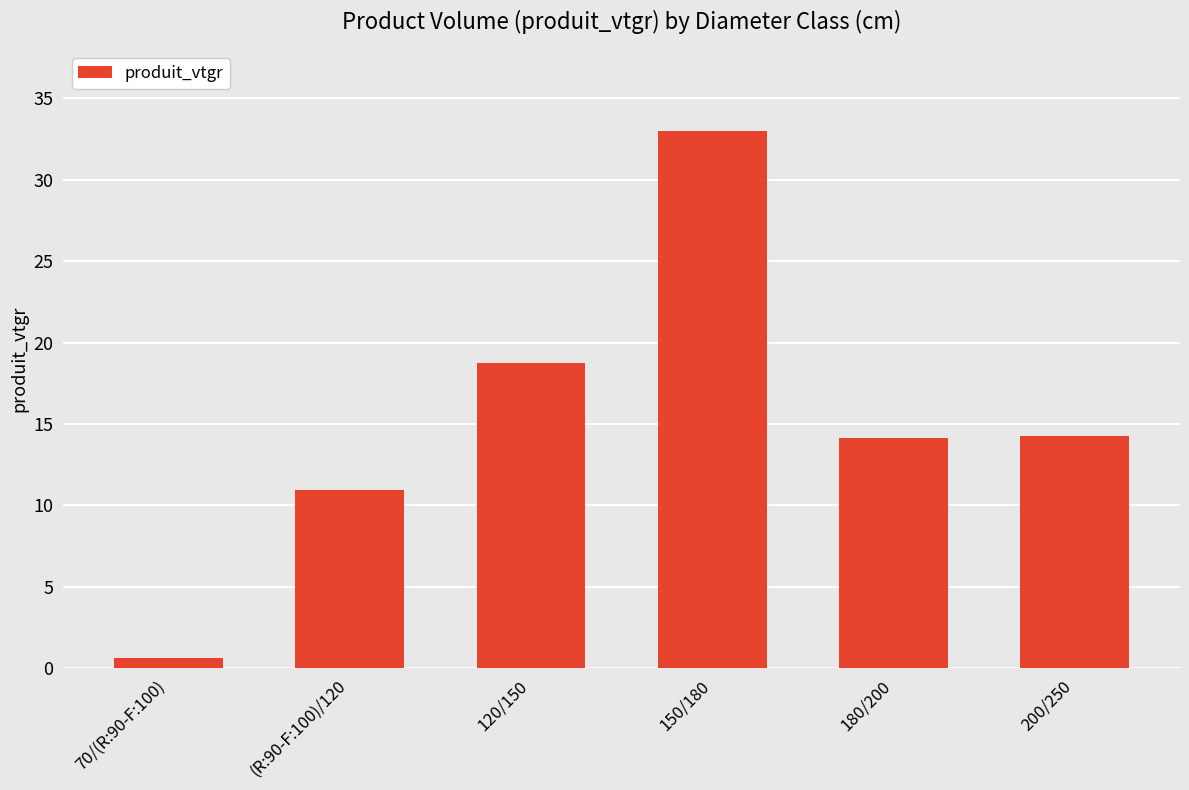

What is the label of the 1st bar from the left?

70/(R:90-F:100)